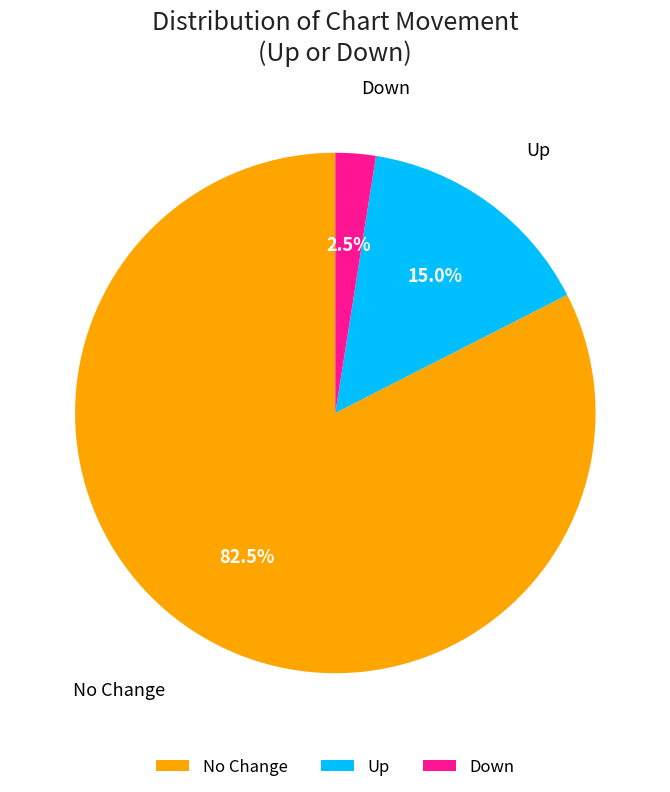

What is the smallest slice in the pie chart?

Down